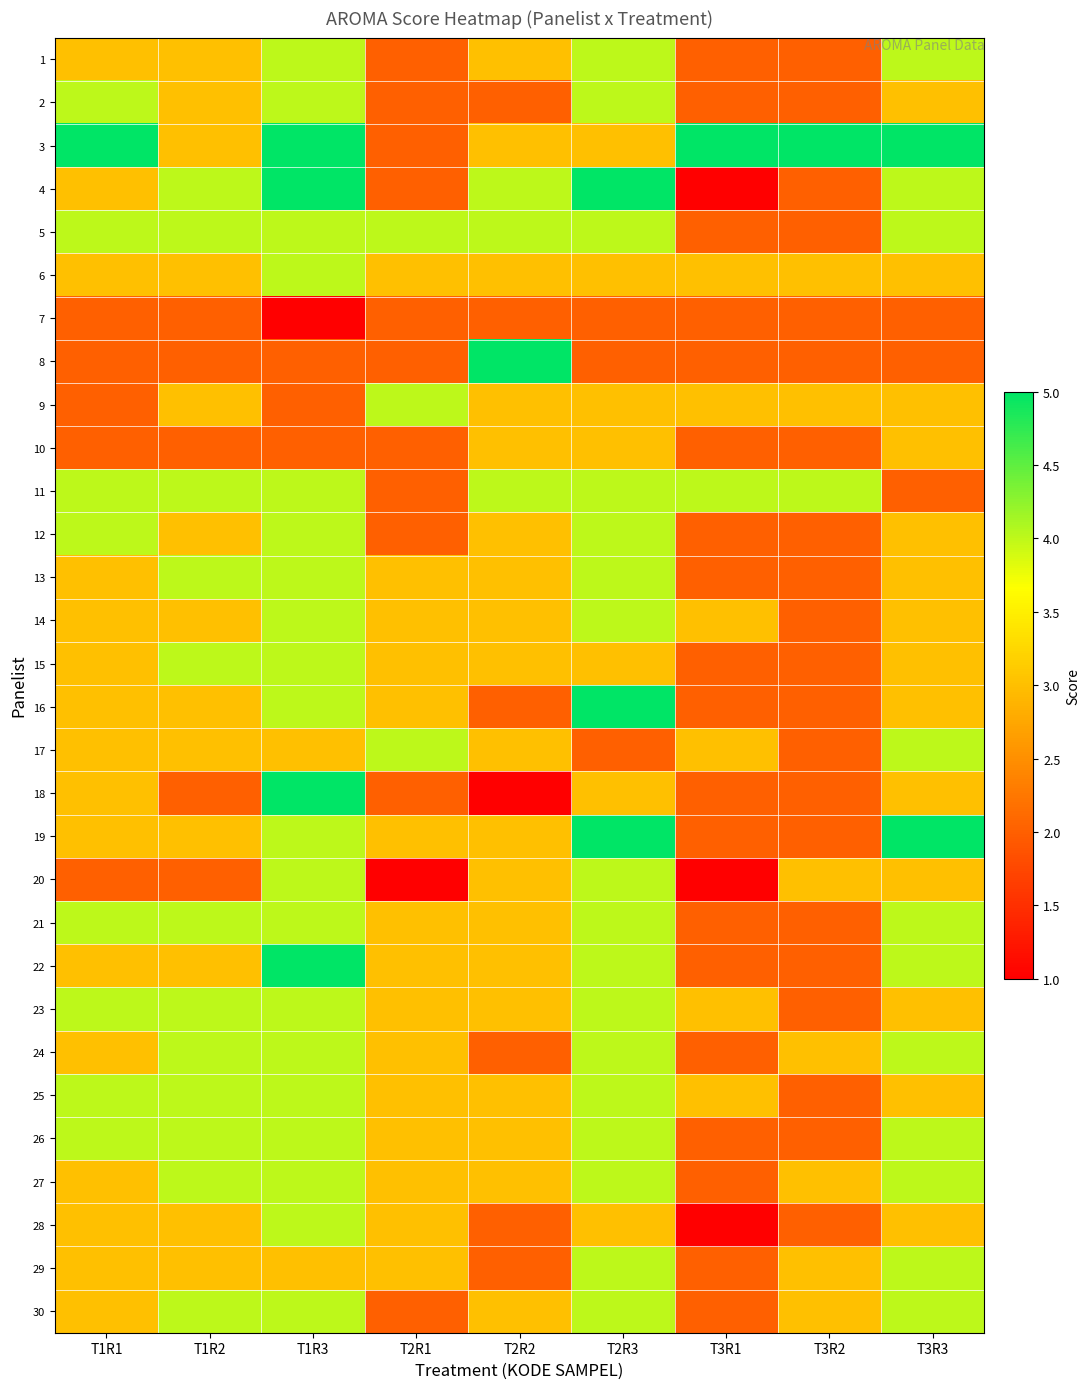

How many series are shown in this chart?

30